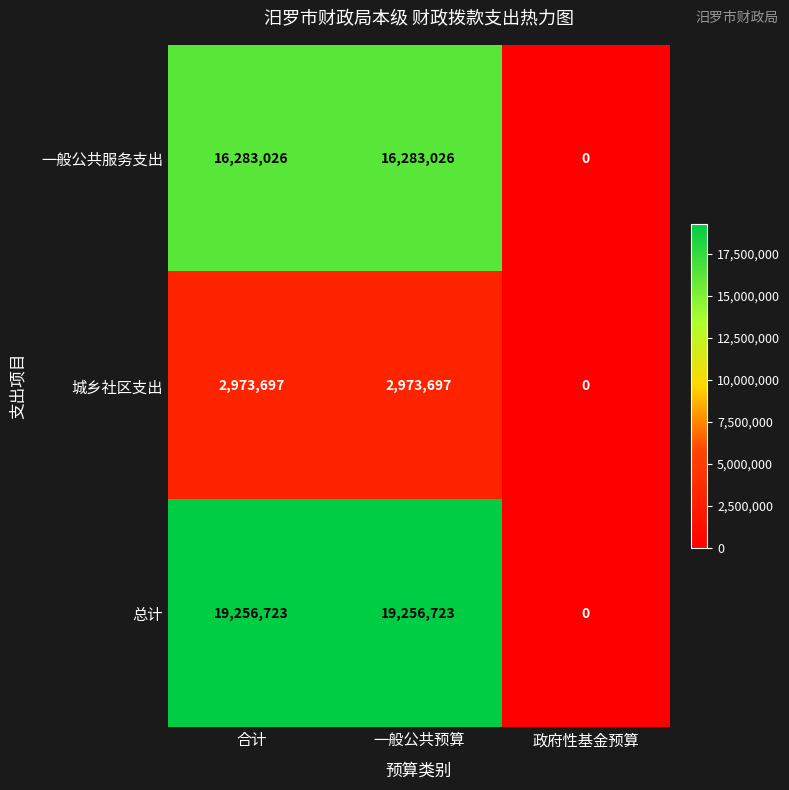

The value of 一般公共服务支出 at 政府性基金预算 is 0. True or false?

True